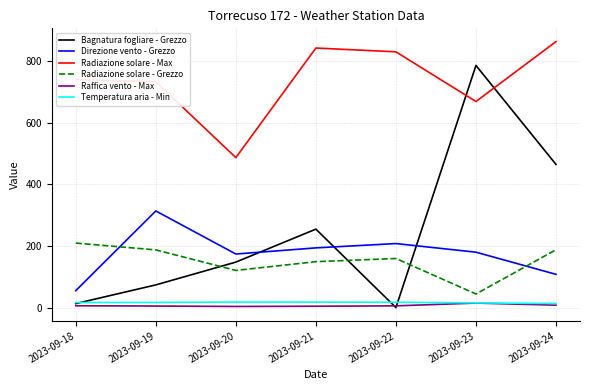

How many lines are shown in the chart?

6